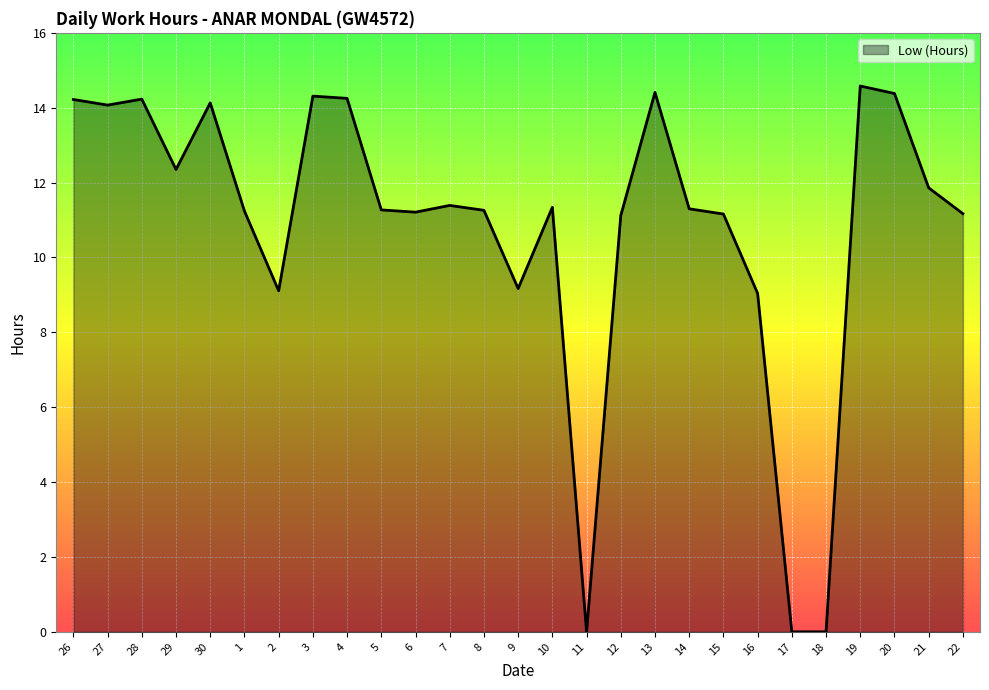

Is it true that the value at 19 is 14.6?

True